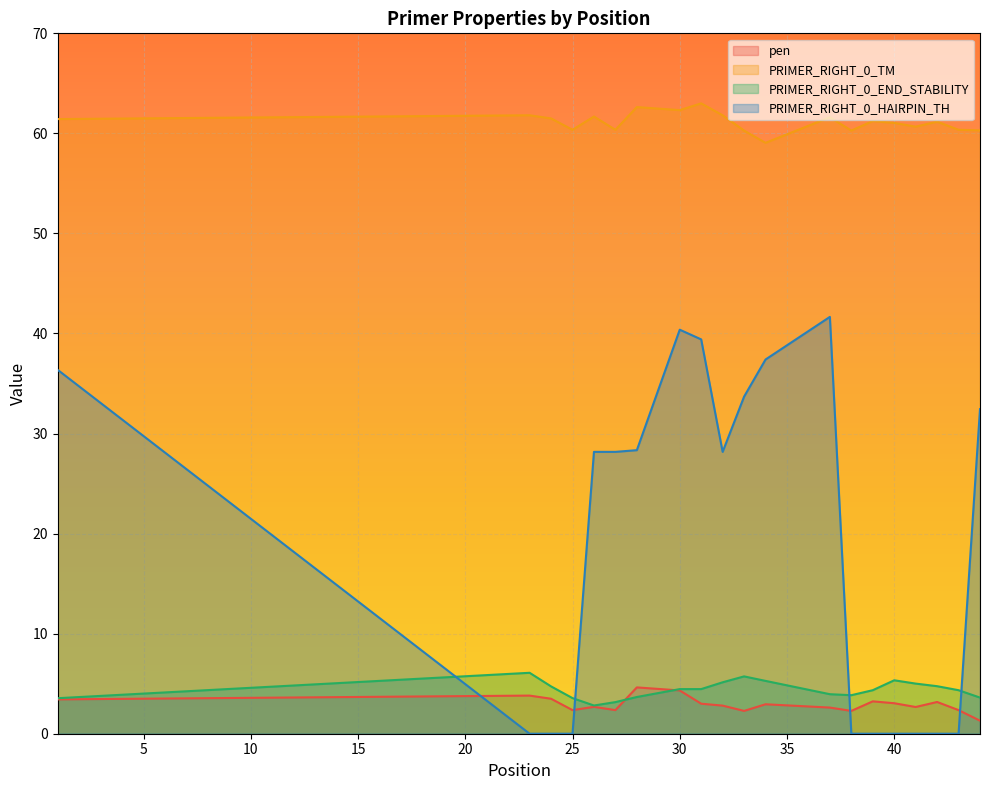

Which category has the highest value in the PRIMER_RIGHT_0_END_STABILITY series?

23